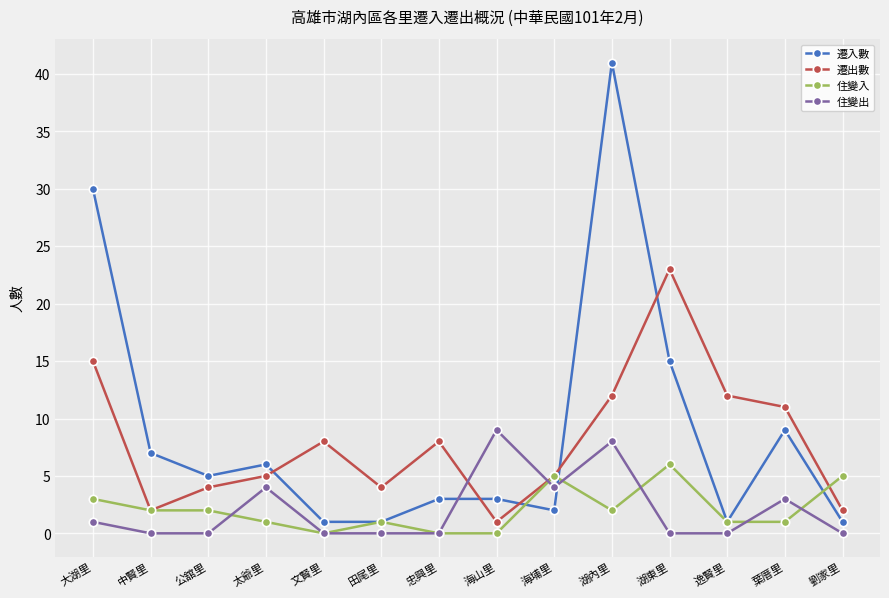

How many interior local valleys does the 遷出數 series have?

3